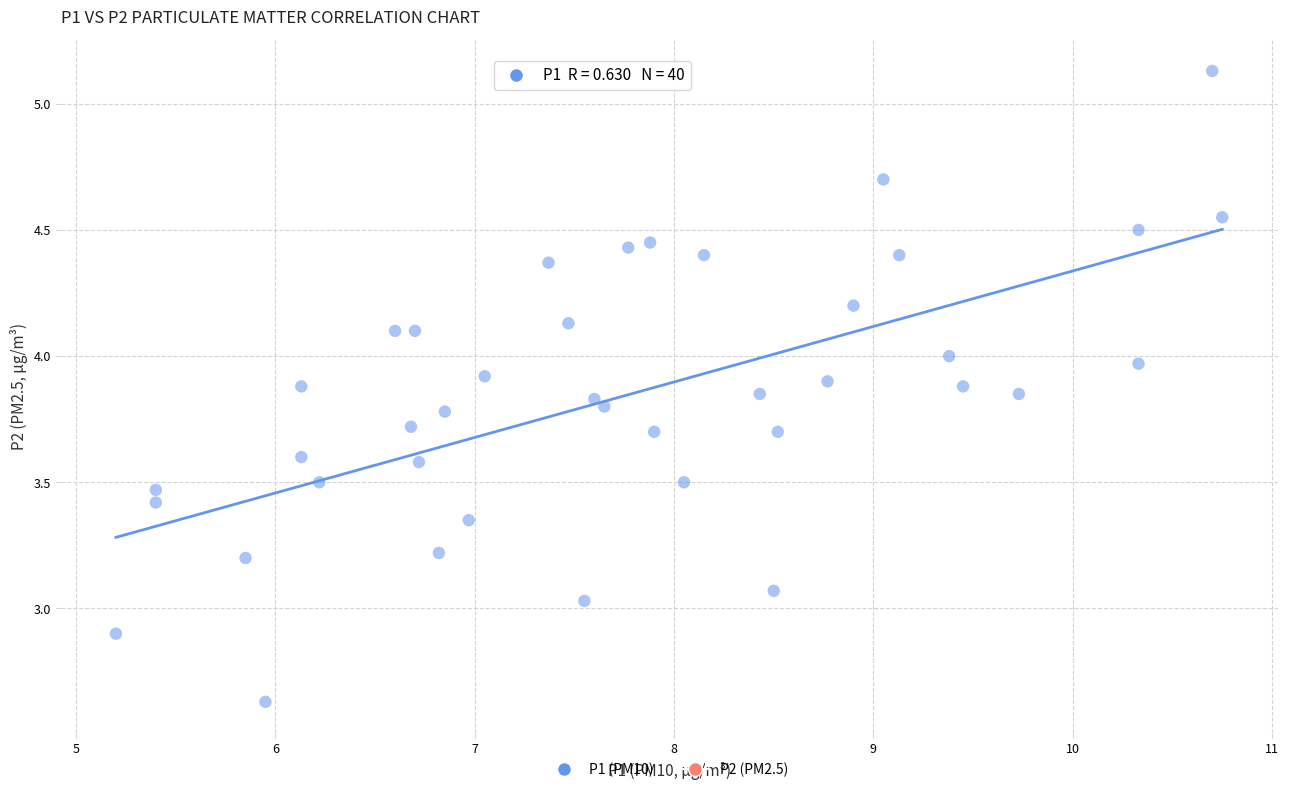

What is the range of X values (max minus min)?

5.5